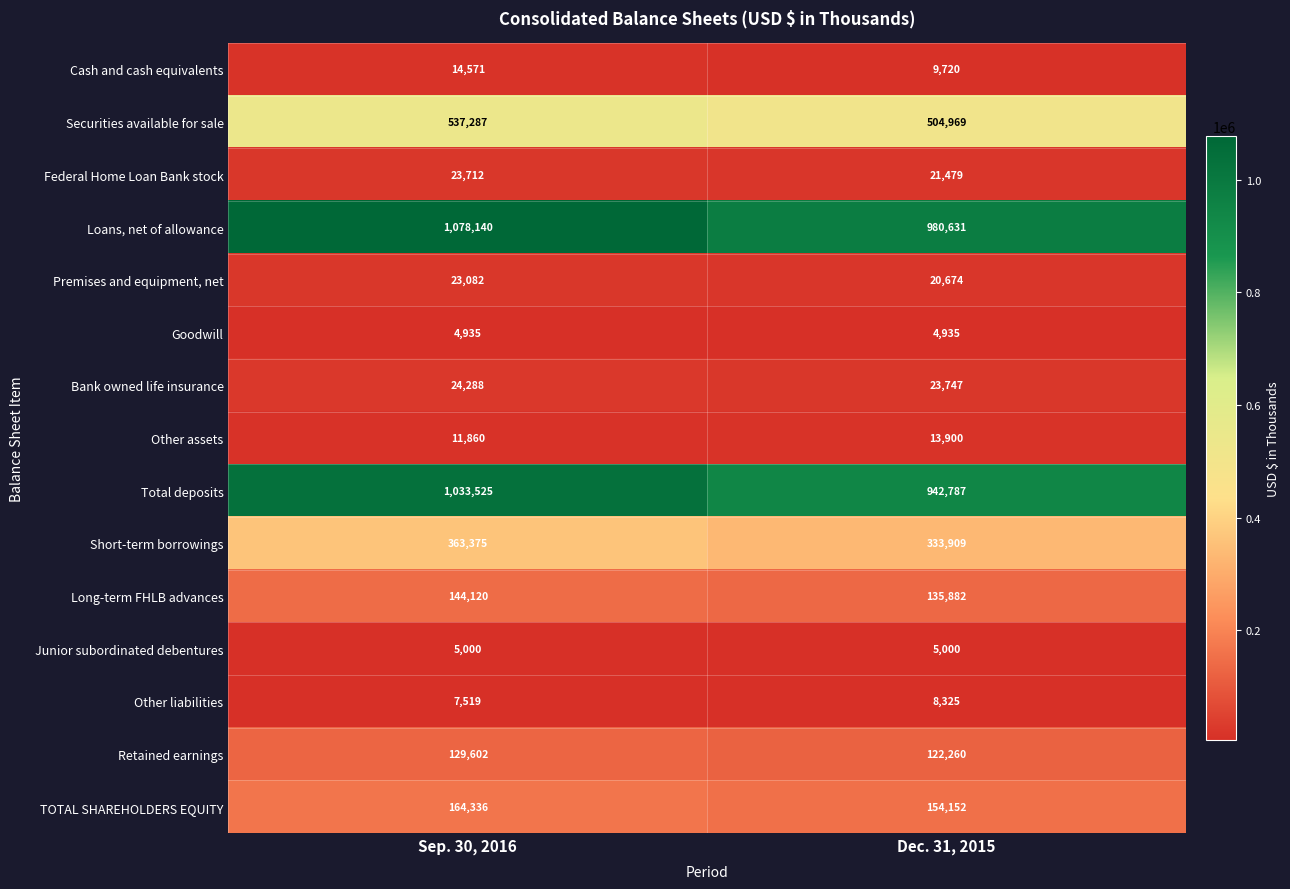

At which label is Bank owned life insurance closest to 24017?

Dec. 31, 2015